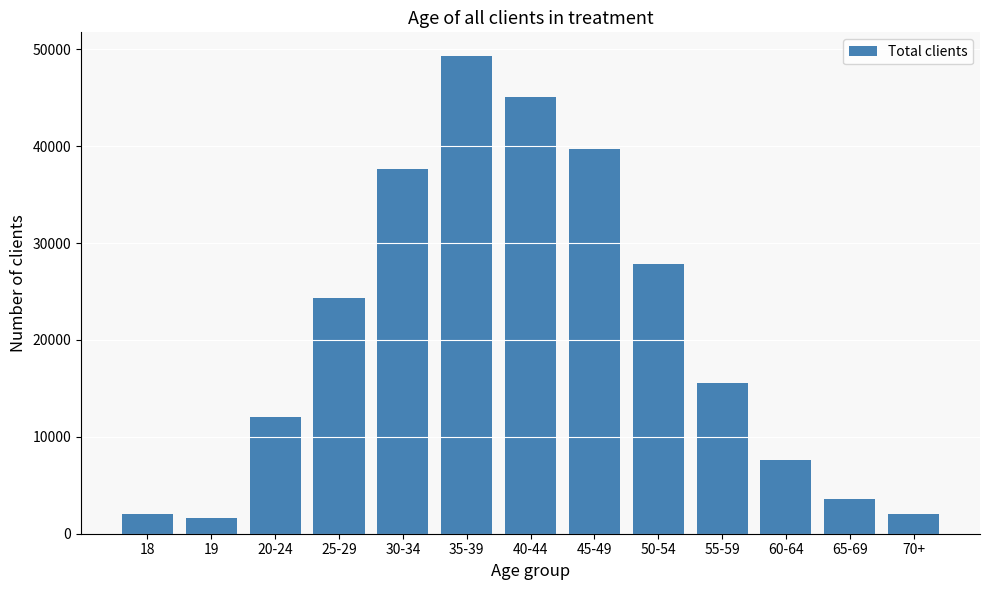

What is the value of the 12th bar from the left?

3610